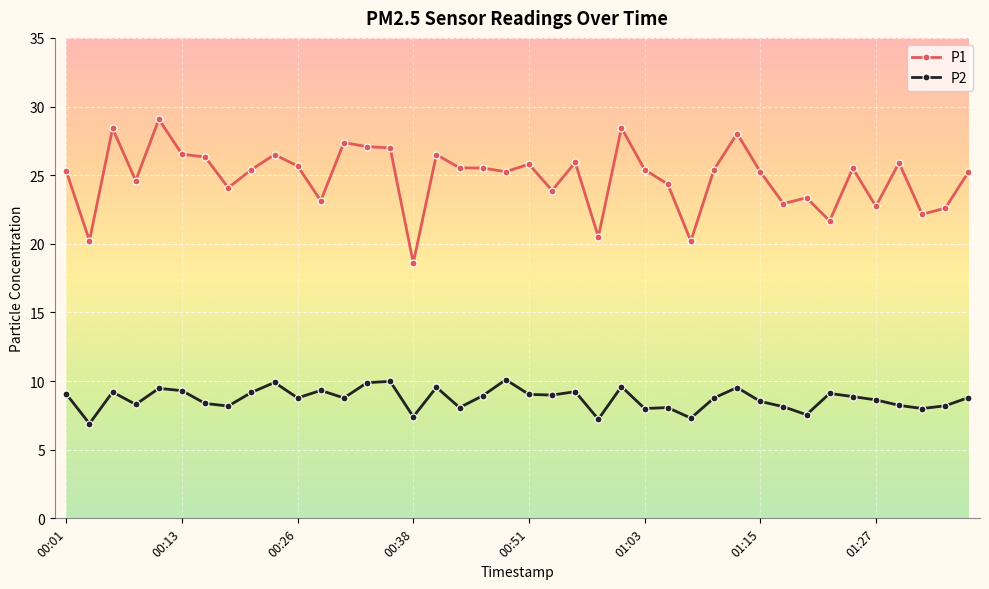

True or false: P1 has more than 2 points higher than both neighbors.

True